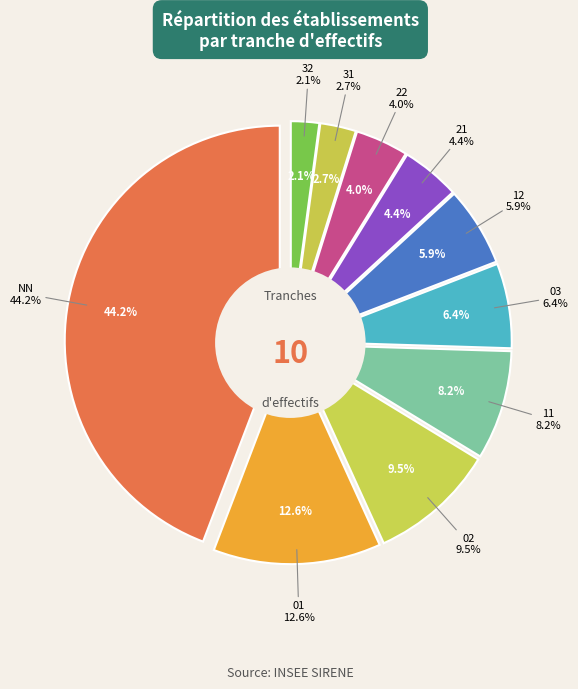

Between 03 and 22, which is larger?

03